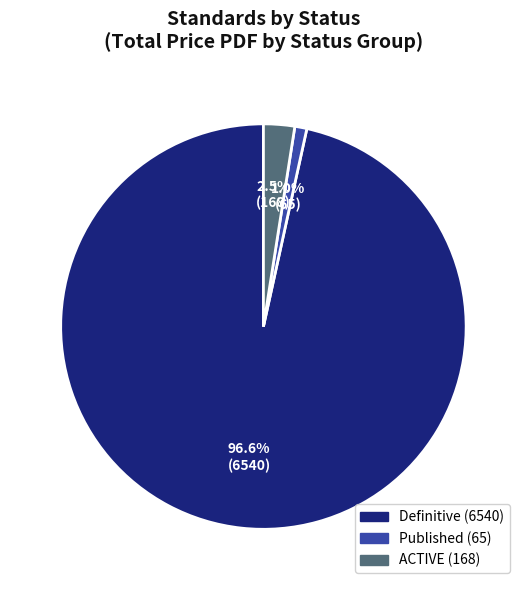

Does any single category account for the majority?

Yes